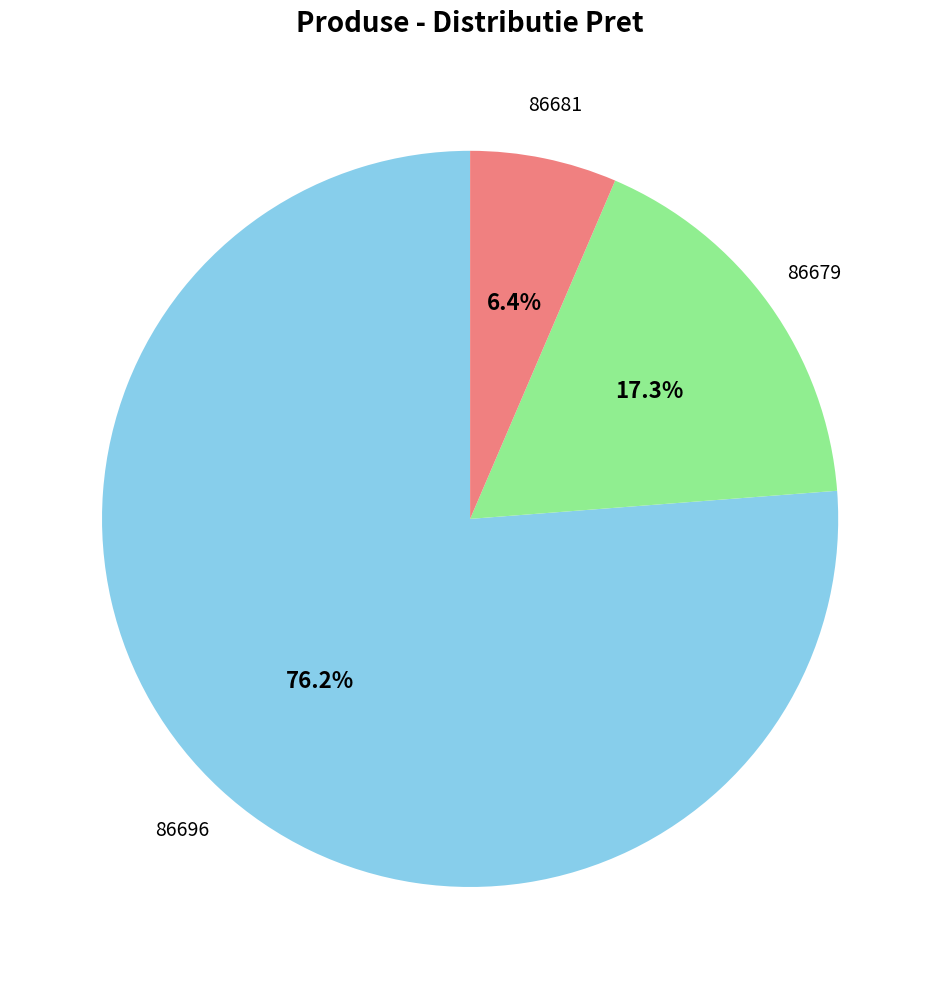

Which has a higher value, 86696 or 86681?

86696